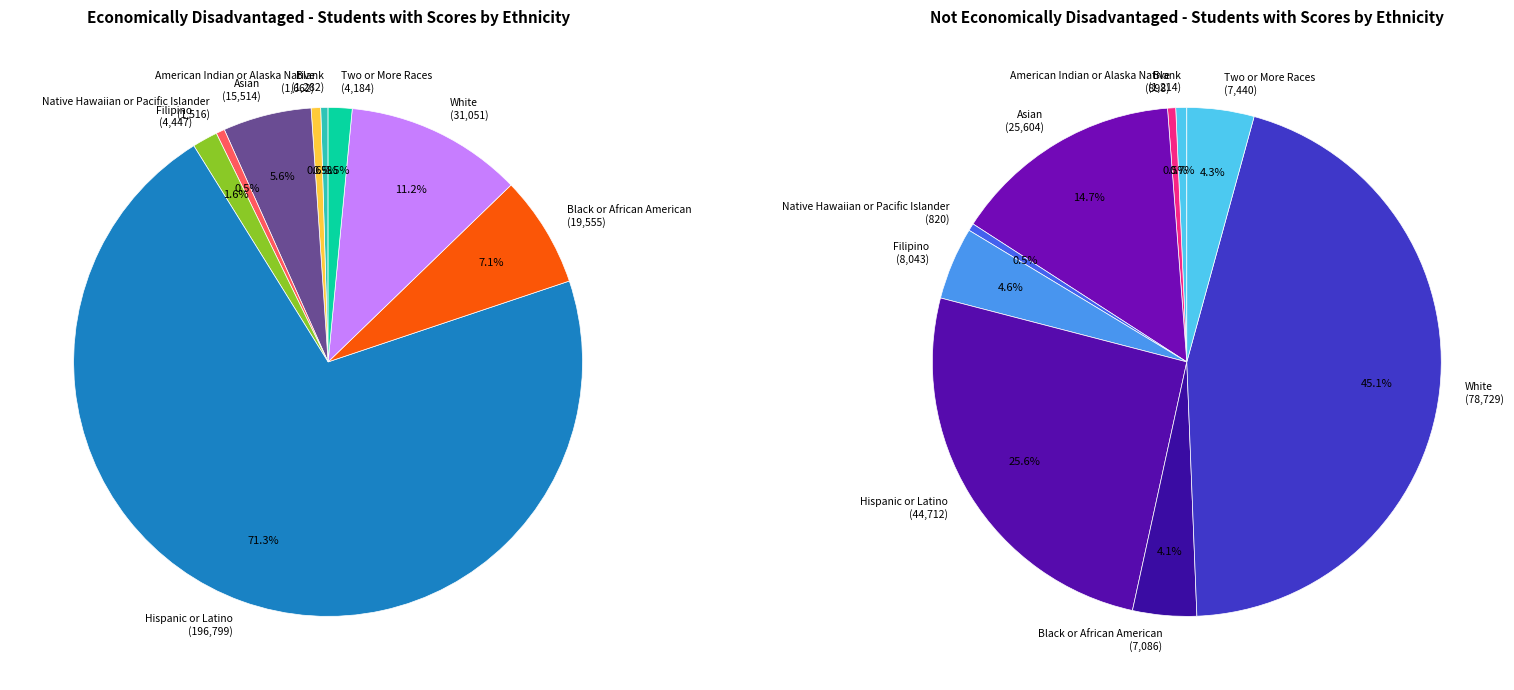

Which slice is the smallest?

Native Hawaiian or Pacific Islander